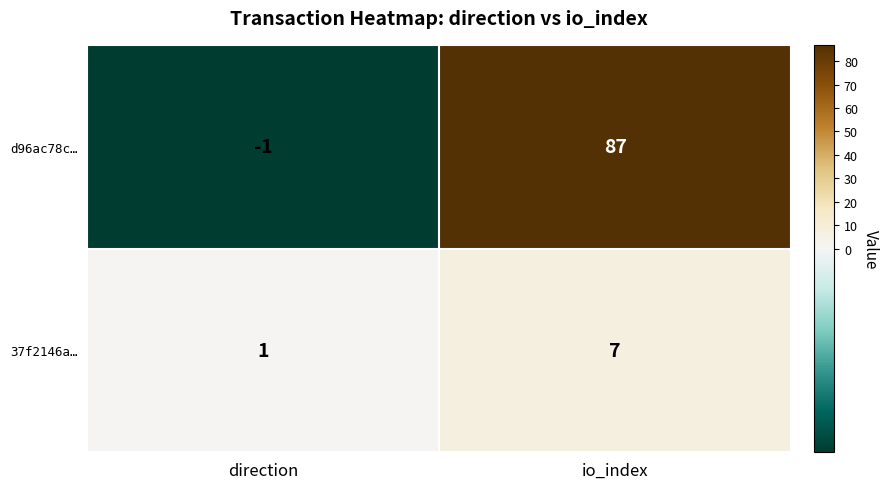

Between direction and io_index, which series saw the biggest shift?

d96ac78c…